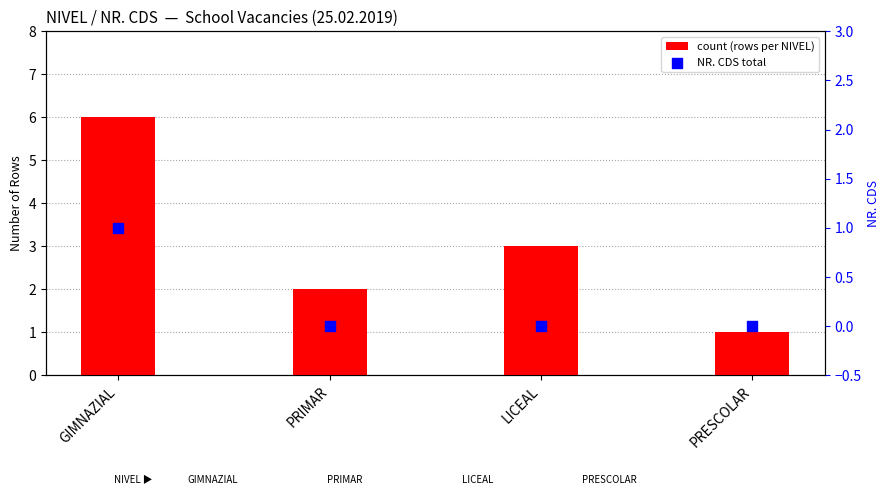

Which series has the largest total across all categories?

count (rows per NIVEL)